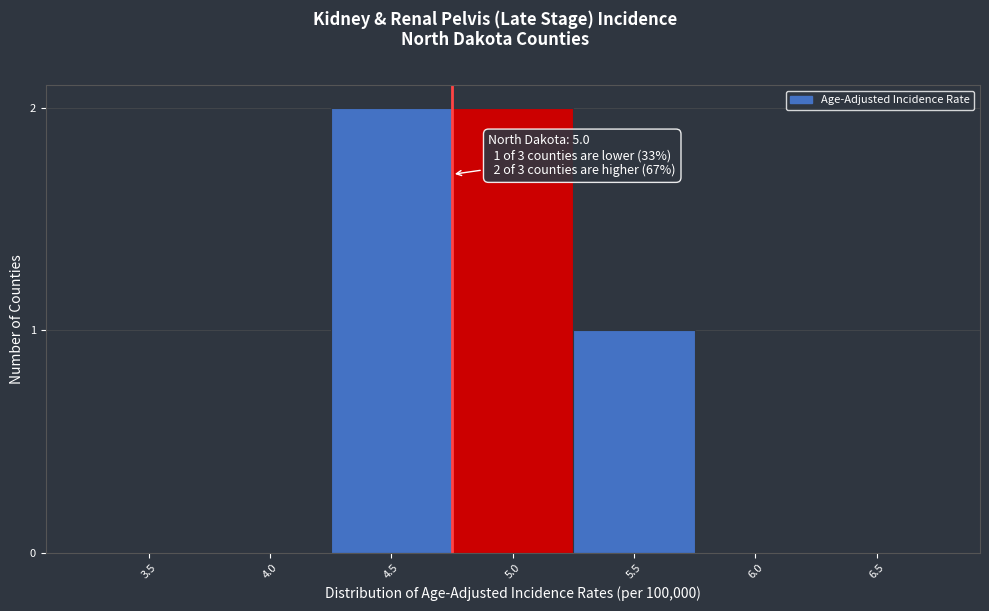

Reading left to right, extract all data points from this chart.

3.5=0	4.0=0	4.5=2	5.0=2	5.5=1	6.0=0	6.5=0